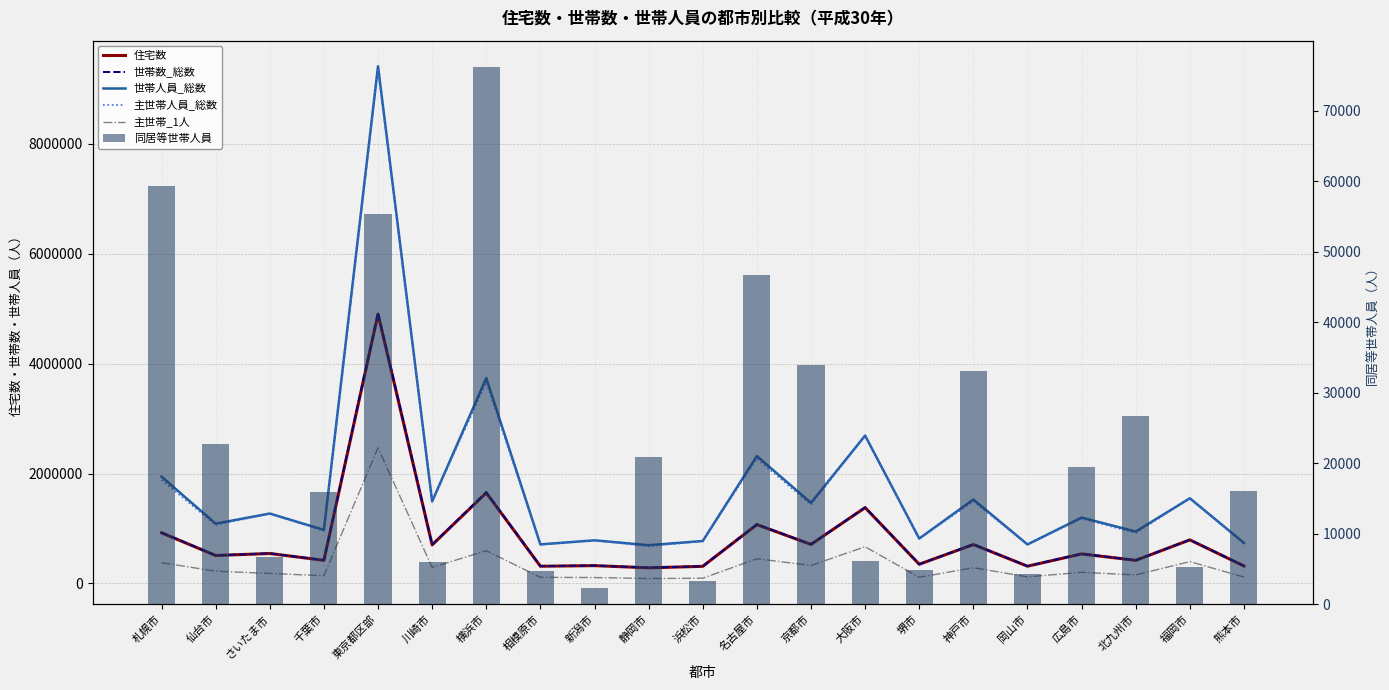

List the series in order of their peak value, lowest first.

同居等世帯人員, 主世帯_1人, 住宅数, 世帯数_総数, 主世帯人員_総数, 世帯人員_総数